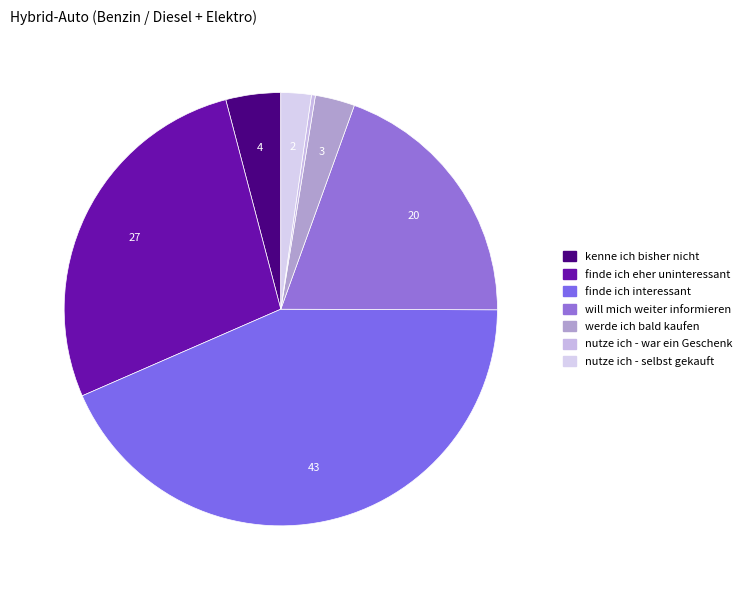

Is it true that finde ich interessant is 43% of the pie?

True